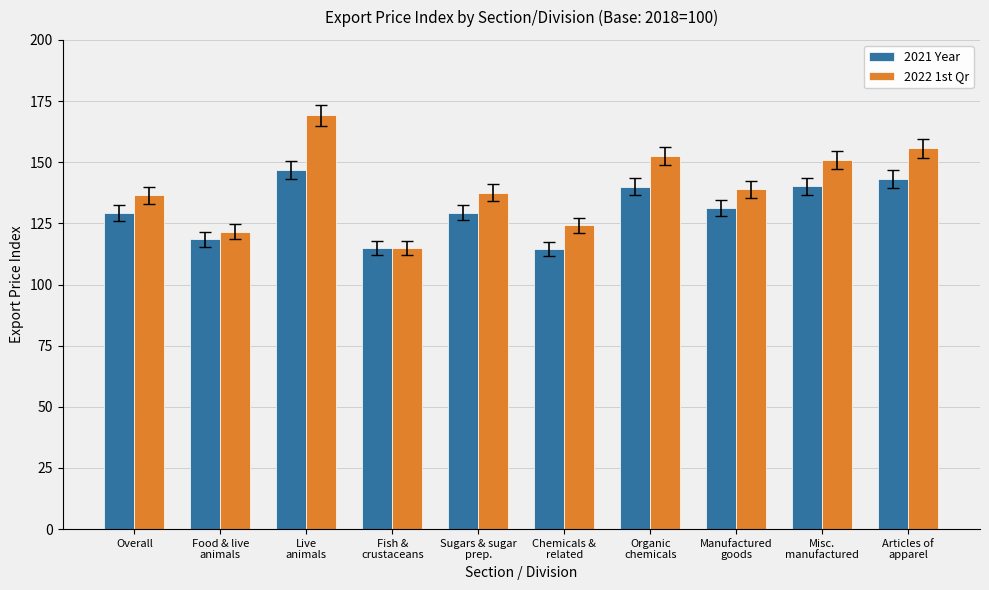

What is the highest value of the 2021 Year series?

146.7